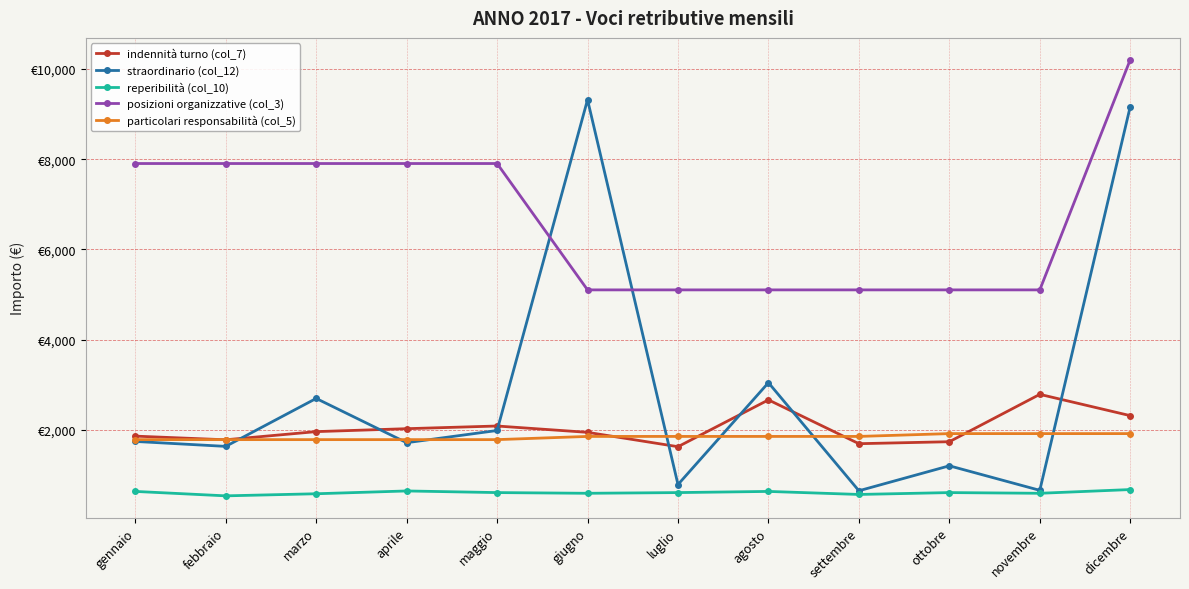

What is the difference between the posizioni organizzative (col_3) values at luglio and dicembre?

5102.3